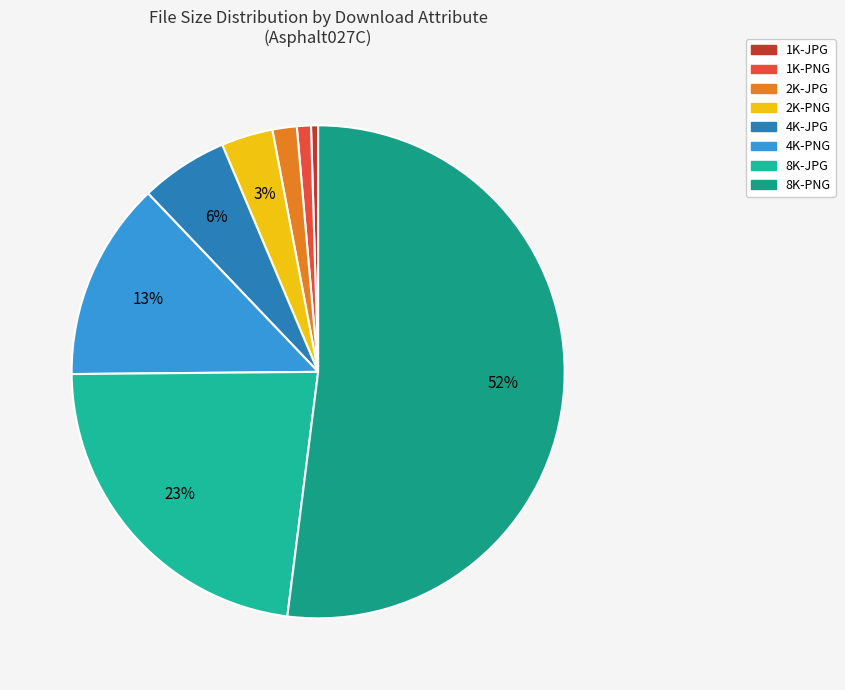

Which category has the biggest portion of the pie?

8K-PNG